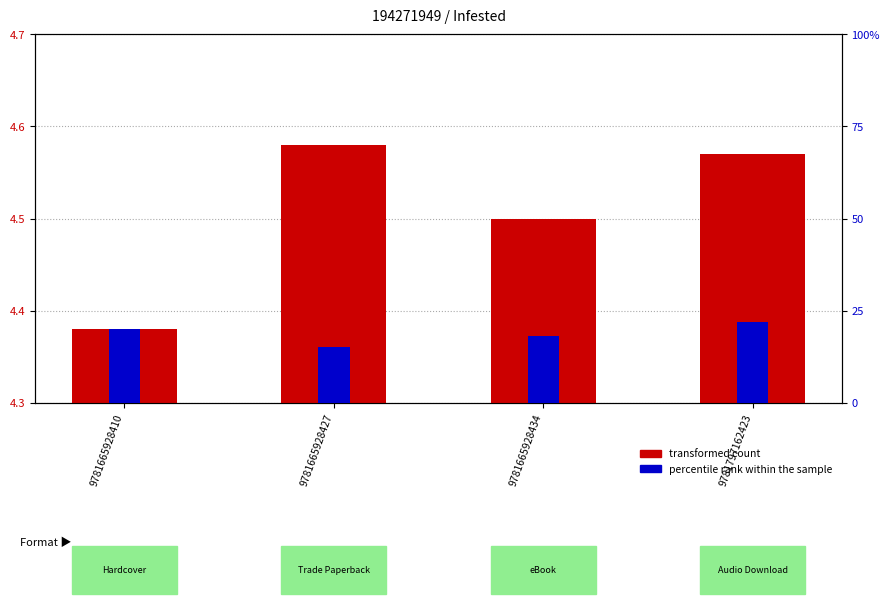

What is the maximum value for transformed count?

4.6